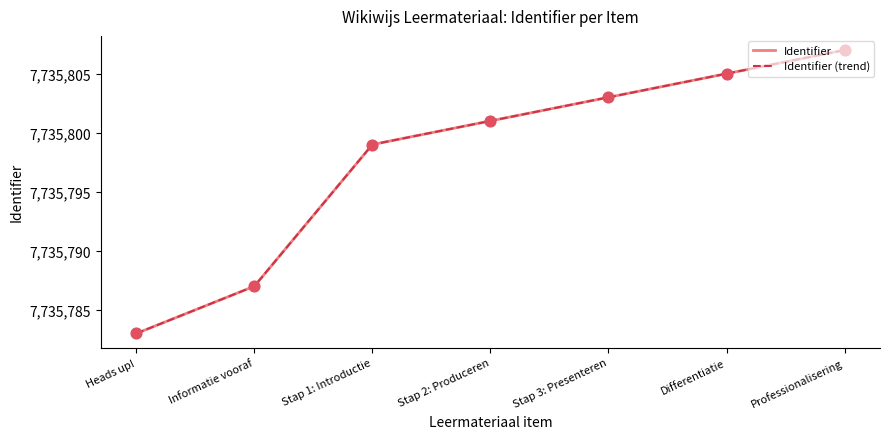

Does the chart have visible grid lines?

No